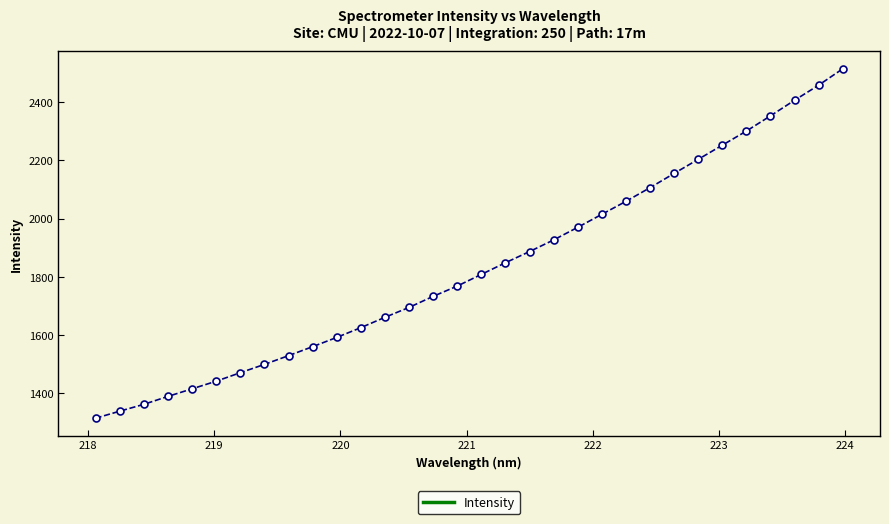

How many lines are shown in the chart?

1